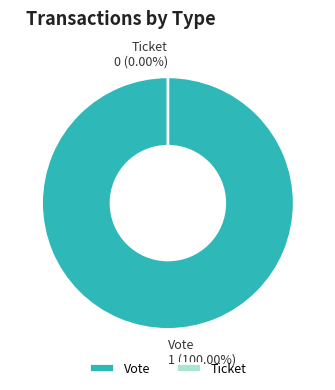

How many segments does this pie chart have?

2